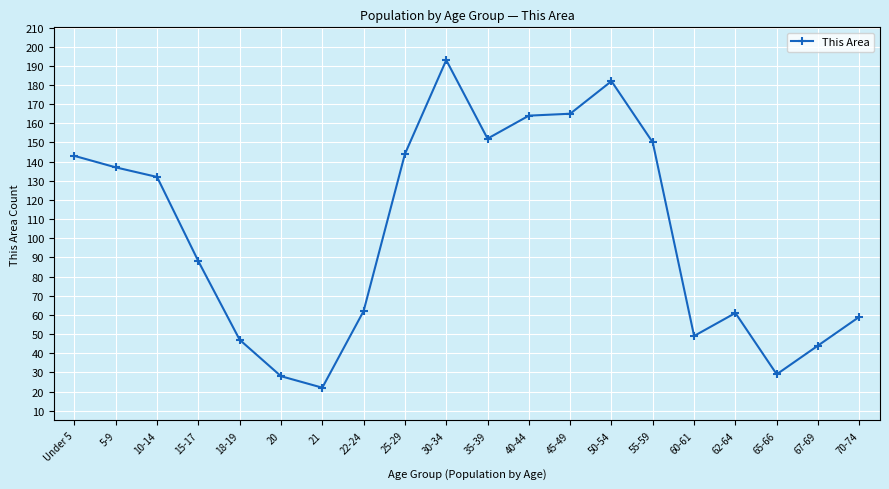

Does the chart have visible grid lines?

Yes